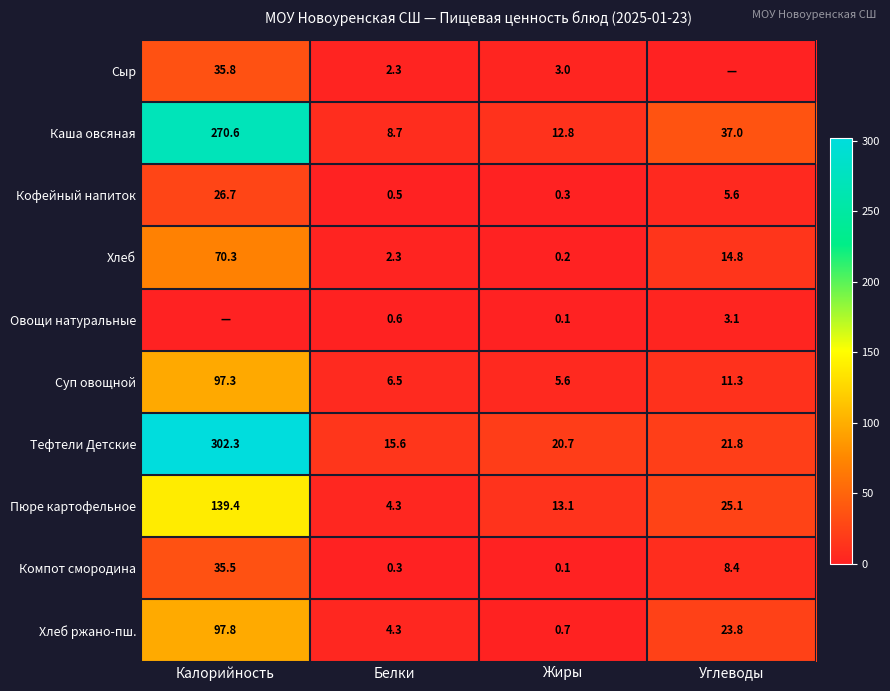

Is it true that Кофейный напиток equals 26.7 at Калорийность?

True